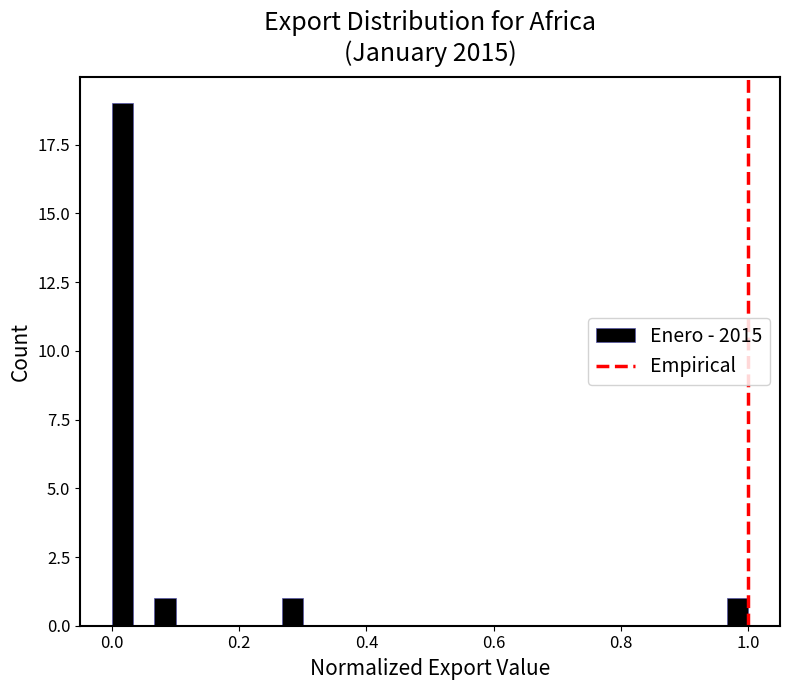

Read against the x-axis, roughly where is the centre of the tallest bar?

0.02